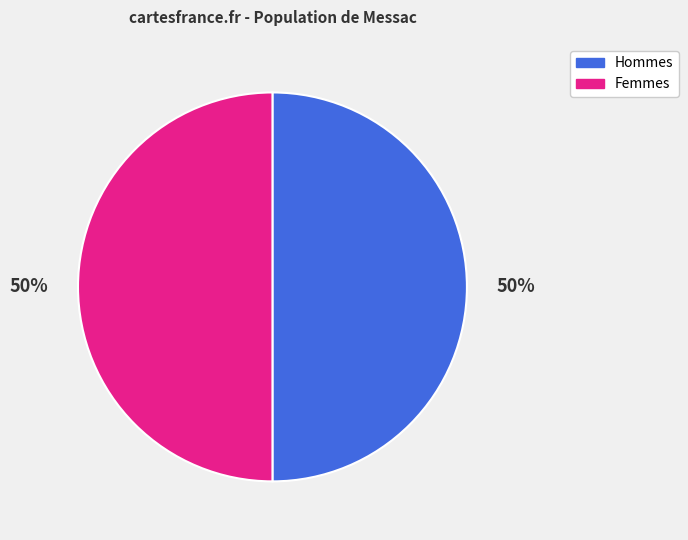

Do Femmes and Hommes together represent more than half of the pie?

Yes